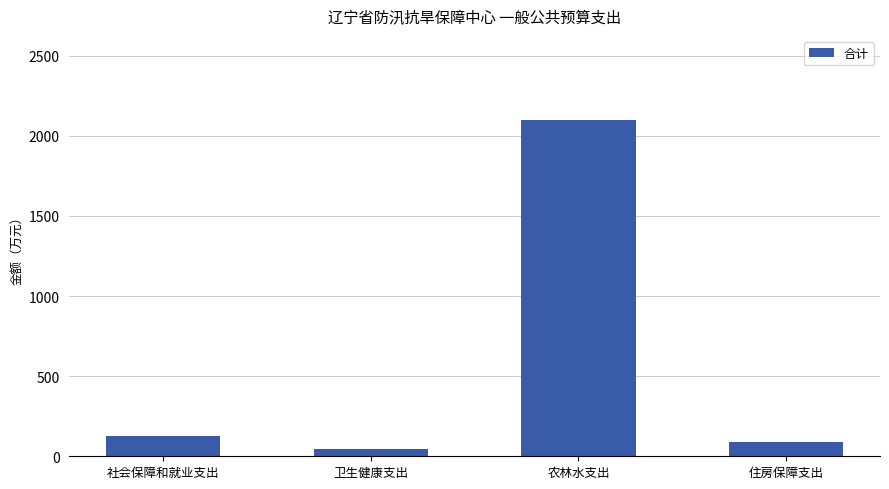

Between 社会保障和就业支出 and 农林水支出, which is larger?

农林水支出